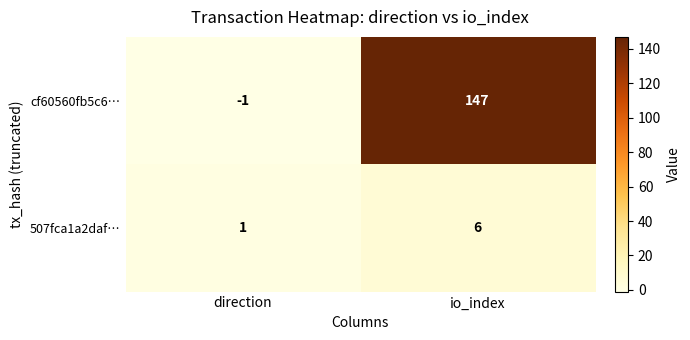

List the series in order of their peak value, lowest first.

507fca1a2daf…, cf60560fb5c6…